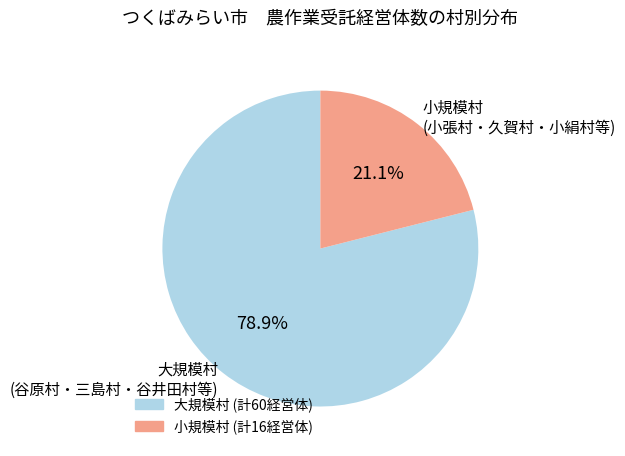

Count the number of slices in the pie.

2